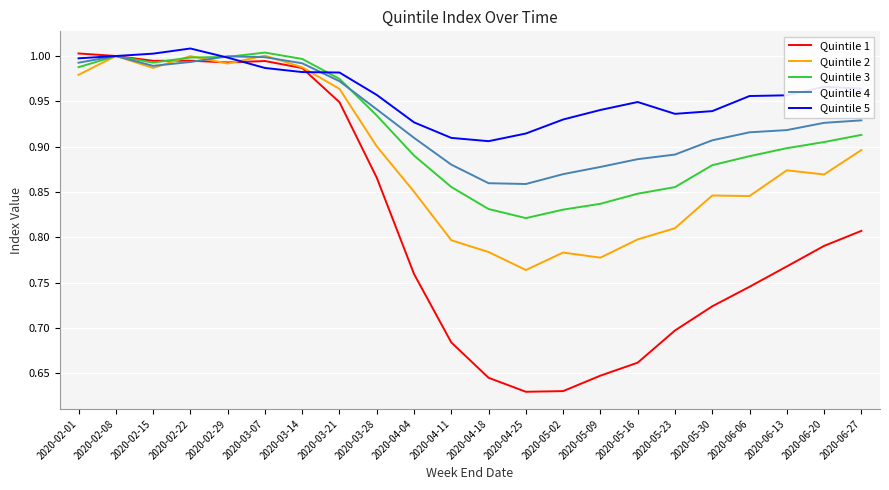

What is the difference between the maximum and minimum values in the Quintile 2 series?

0.2